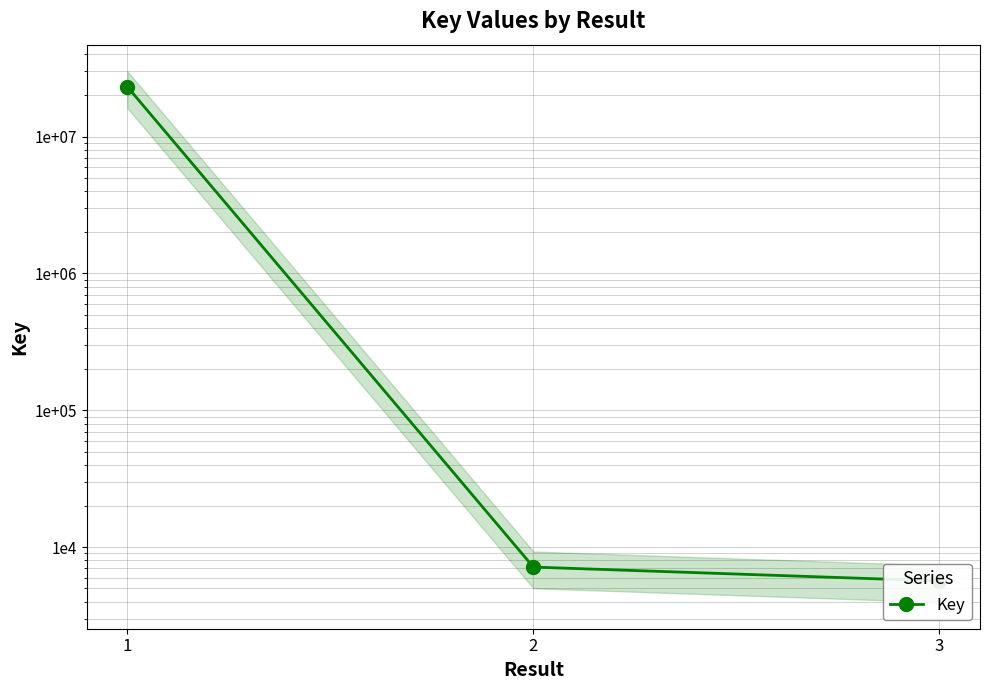

What is the average value?

7694589